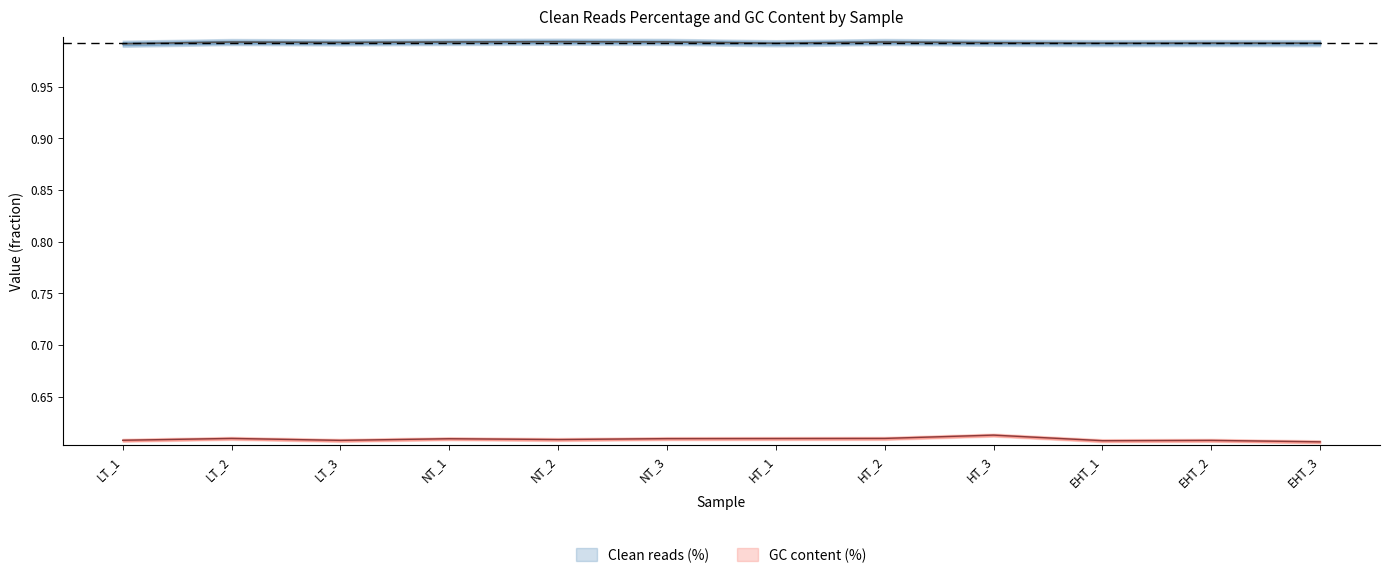

What is the spread (max minus min) of values at HT_1?

0.4